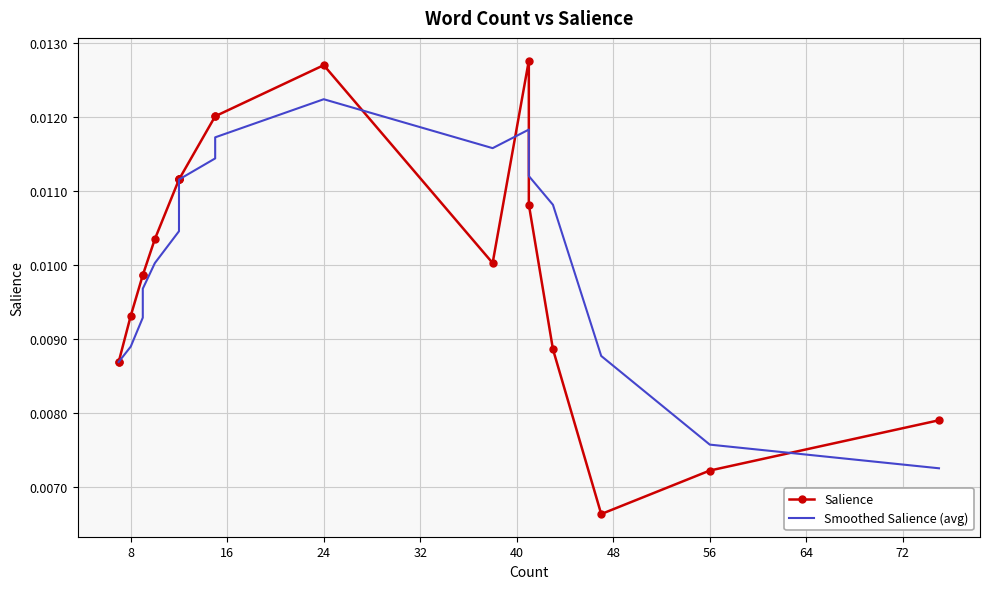

Which series has the largest range (max minus min)?

Salience